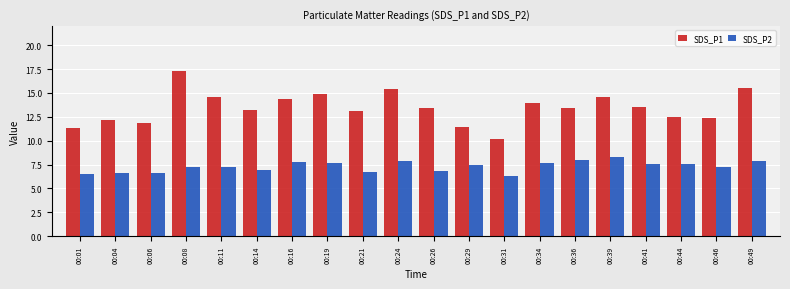

At which category does the chart reach its minimum across all series?

00:31